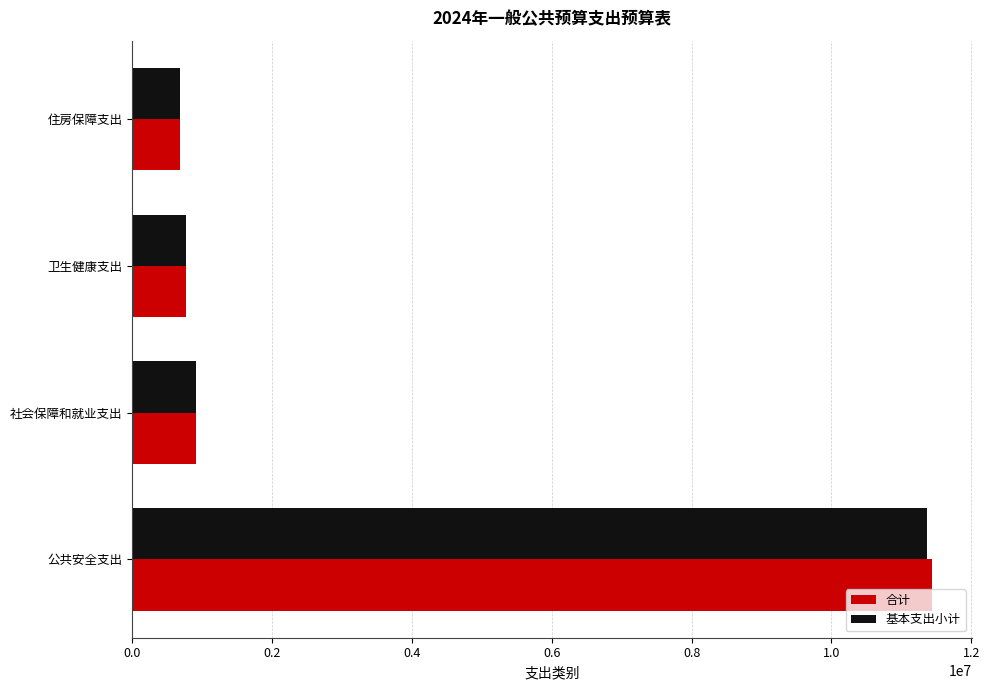

What is the maximum value shown in the chart?

11440753.4